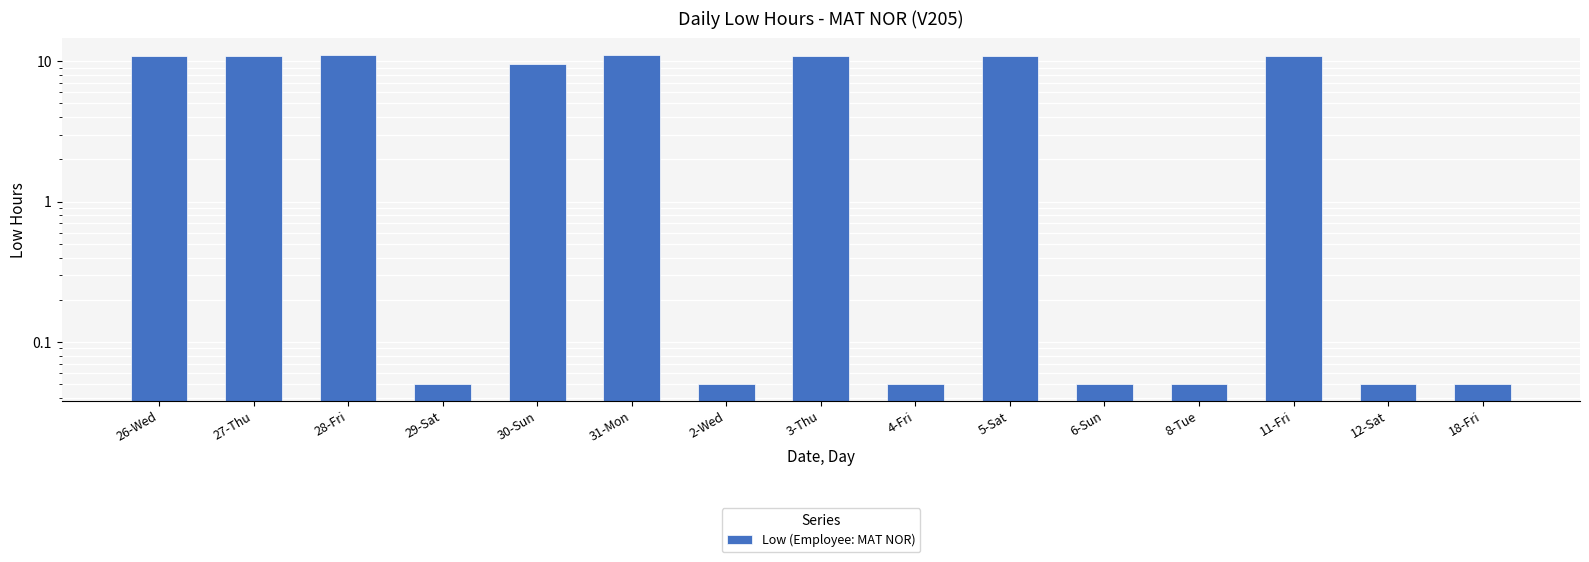

What is the label of the 1st bar from the right?

18-Fri